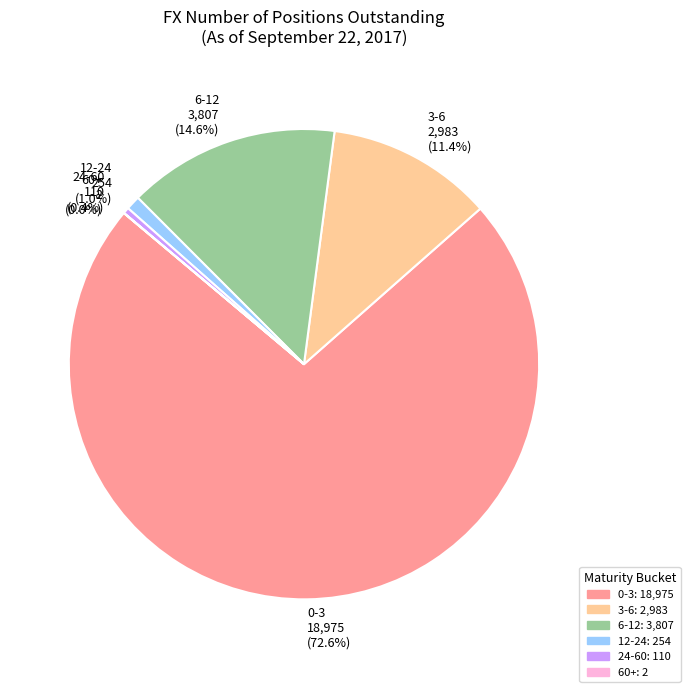

To the nearest percent, what is the average slice percentage?

17%